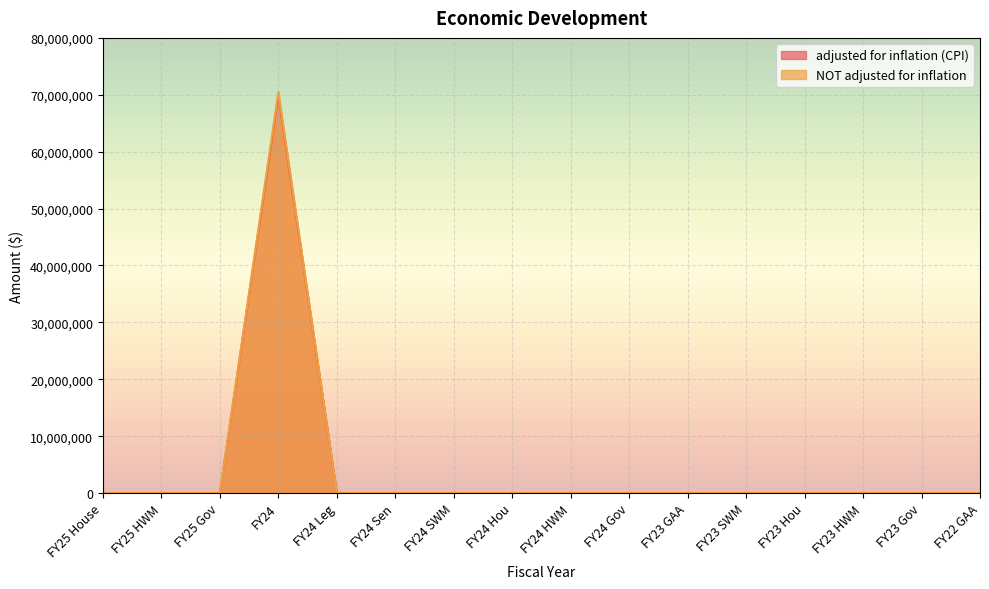

Count the number of categories in the chart.

16